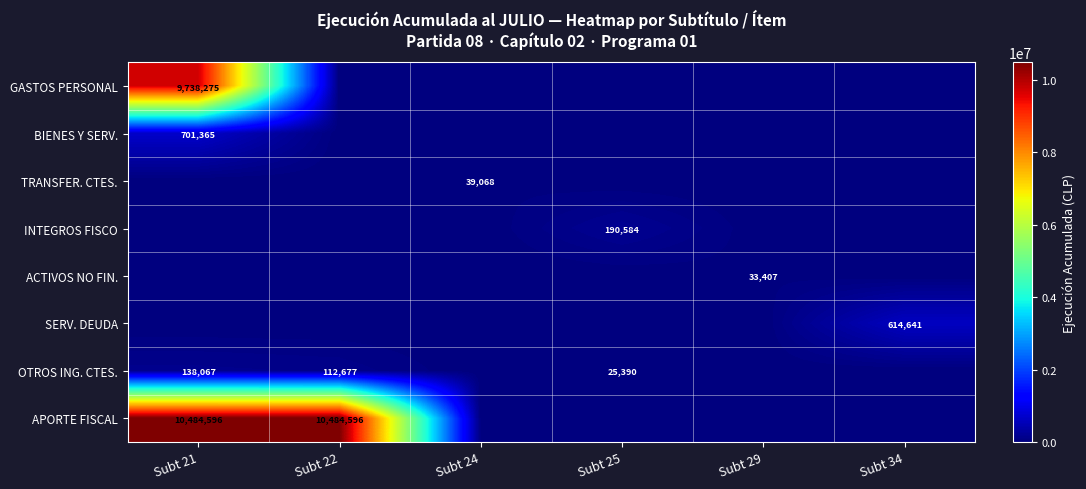

At how many categories does at least one series exceed 2920279?

2